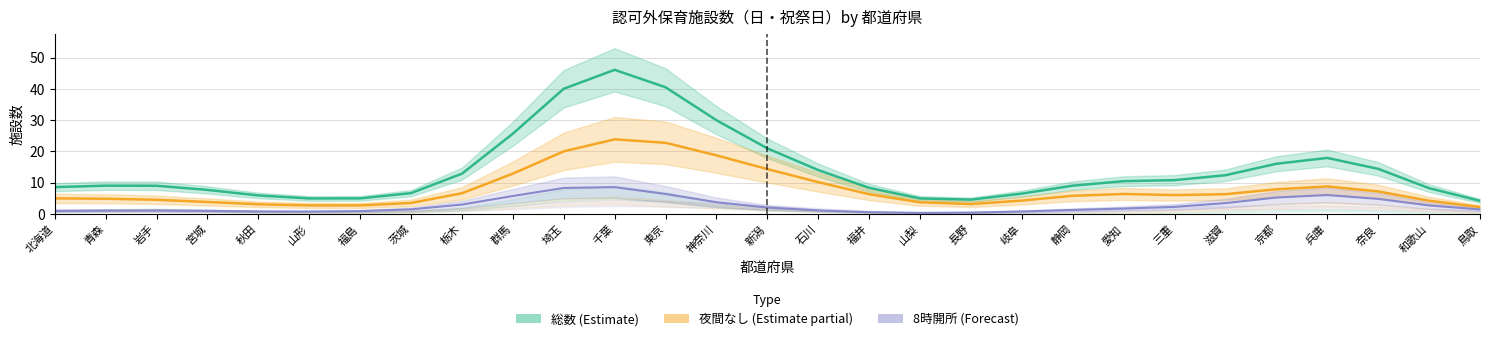

What is the label of the 20th point from the right?

群馬